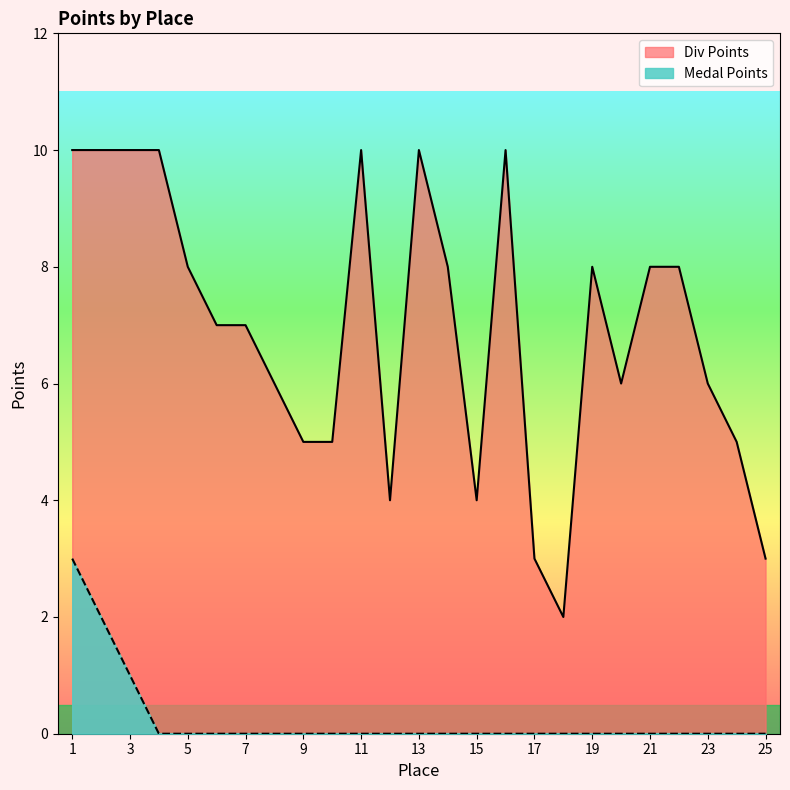

Rank the series at 3 from lowest to highest value.

Medal Points, Div Points